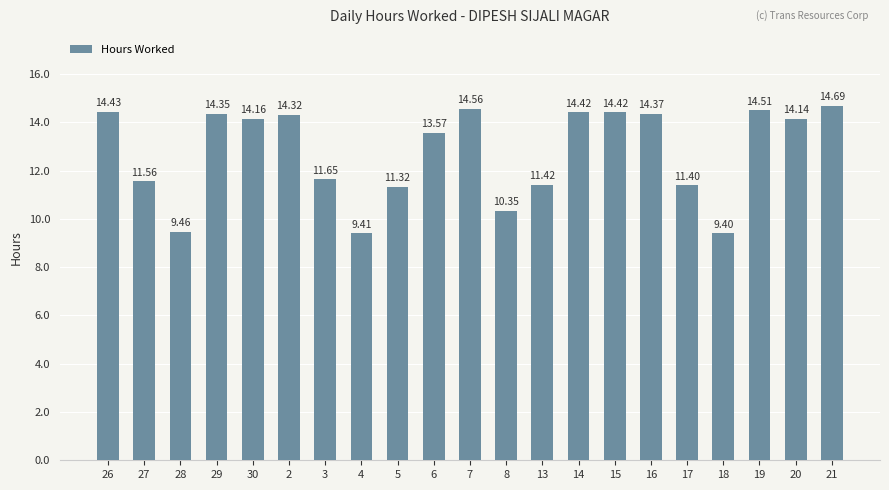

What is the ratio of the value at 29 to the value at 18?

1.5